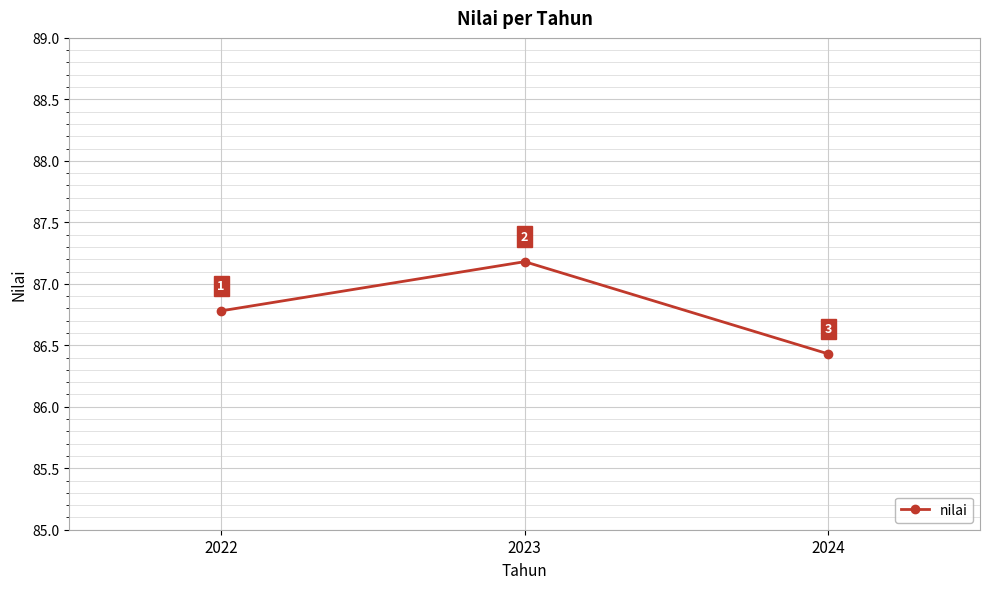

Approximately how many times larger is the value at 2023 compared to 2024?

1.0